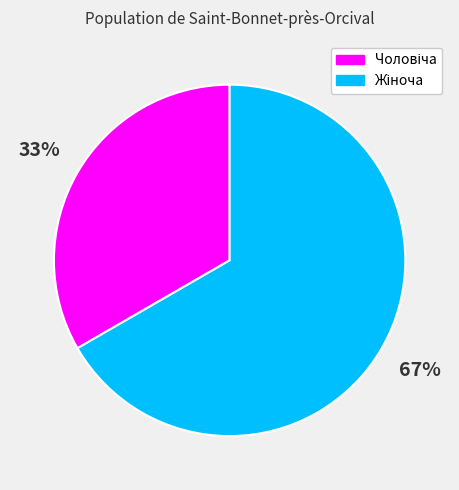

Does any single category account for the majority?

Yes